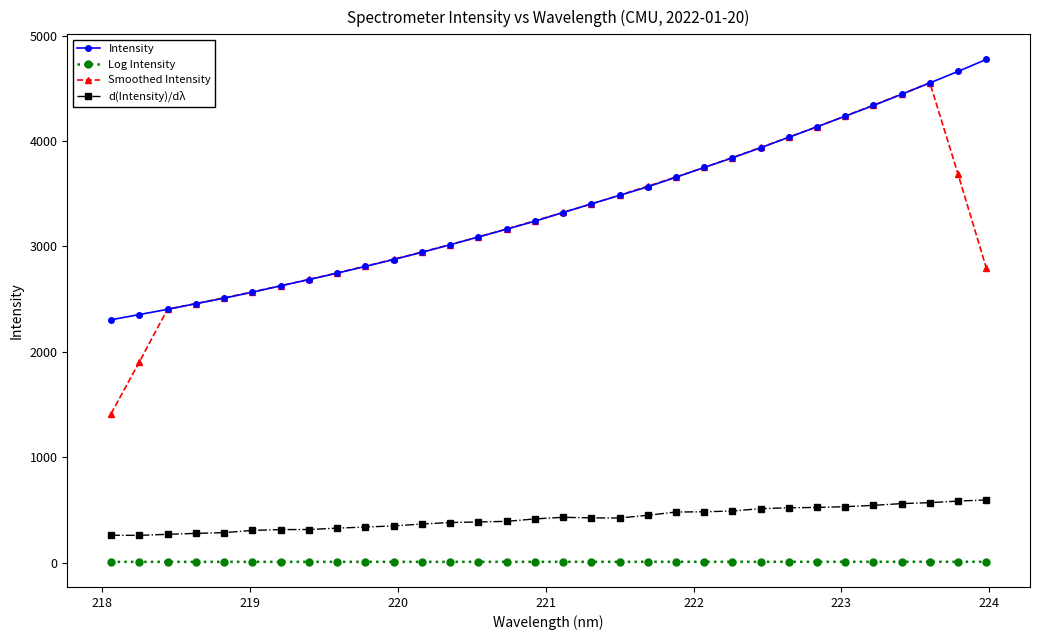

List the series in order of their peak value, highest first.

Intensity, Smoothed Intensity, d(Intensity)/dλ, Log Intensity